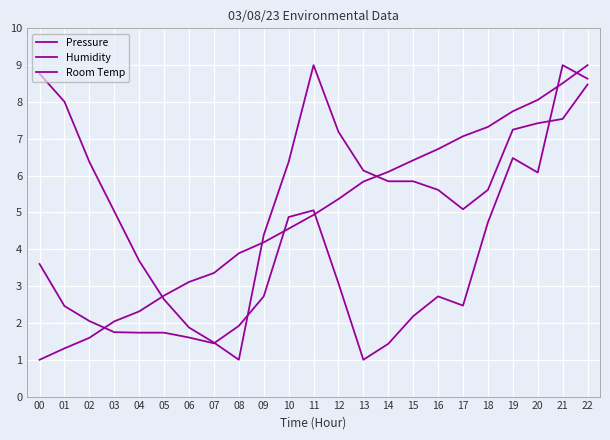

How many lines are shown in the chart?

3